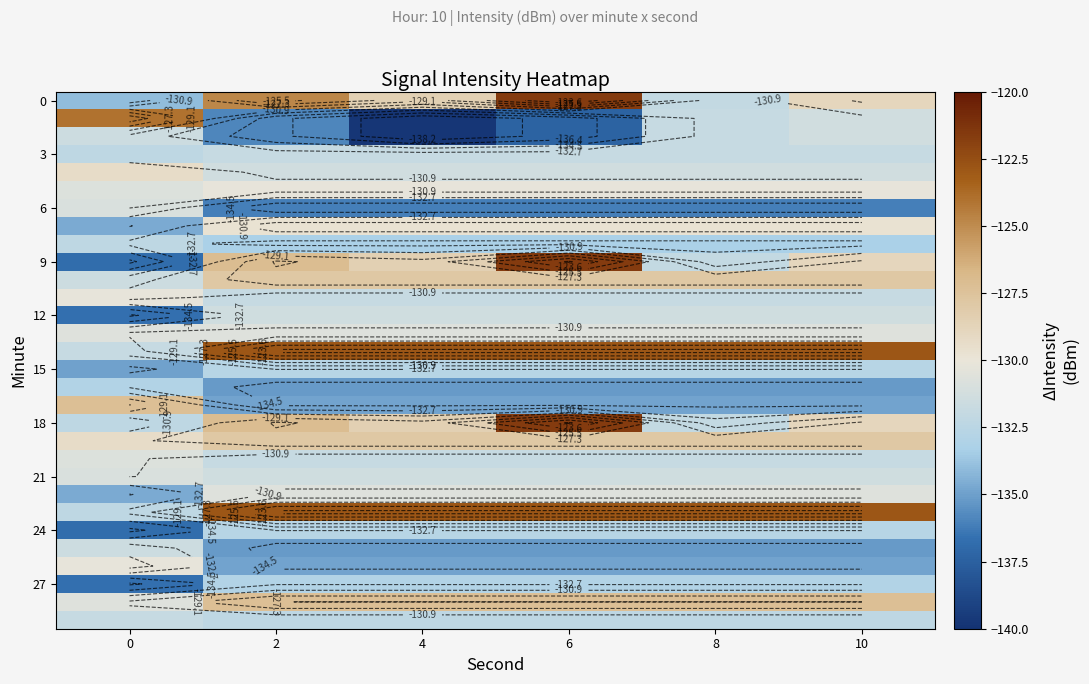

Between 2 and 6, which series saw the biggest shift?

9